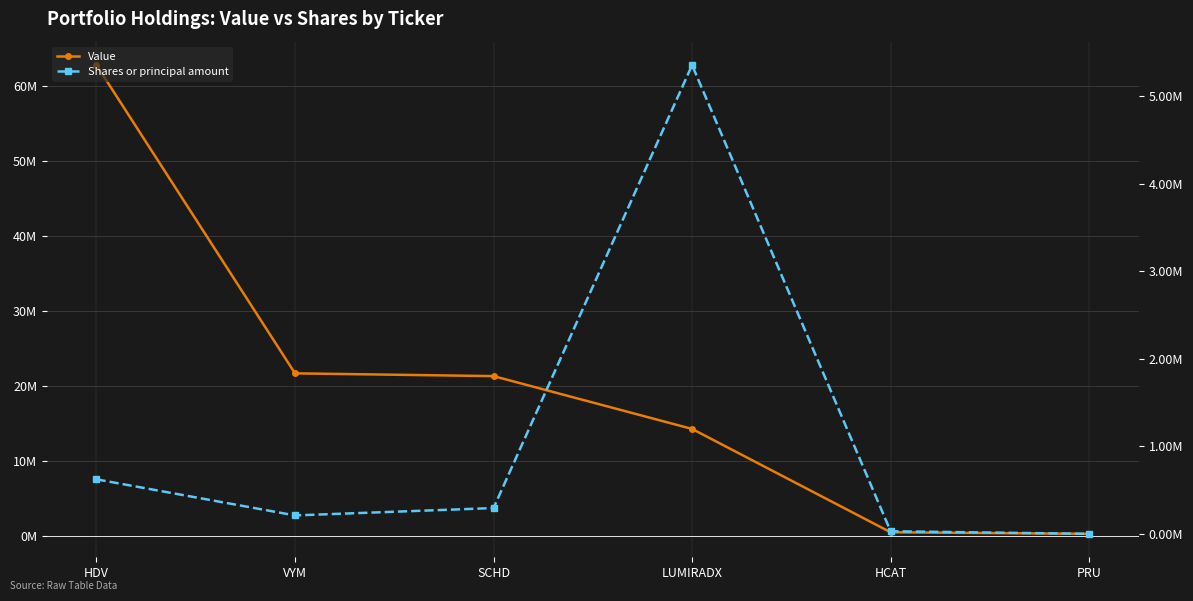

True or false: Shares or principal amount has a value of 32273 at HCAT.

True